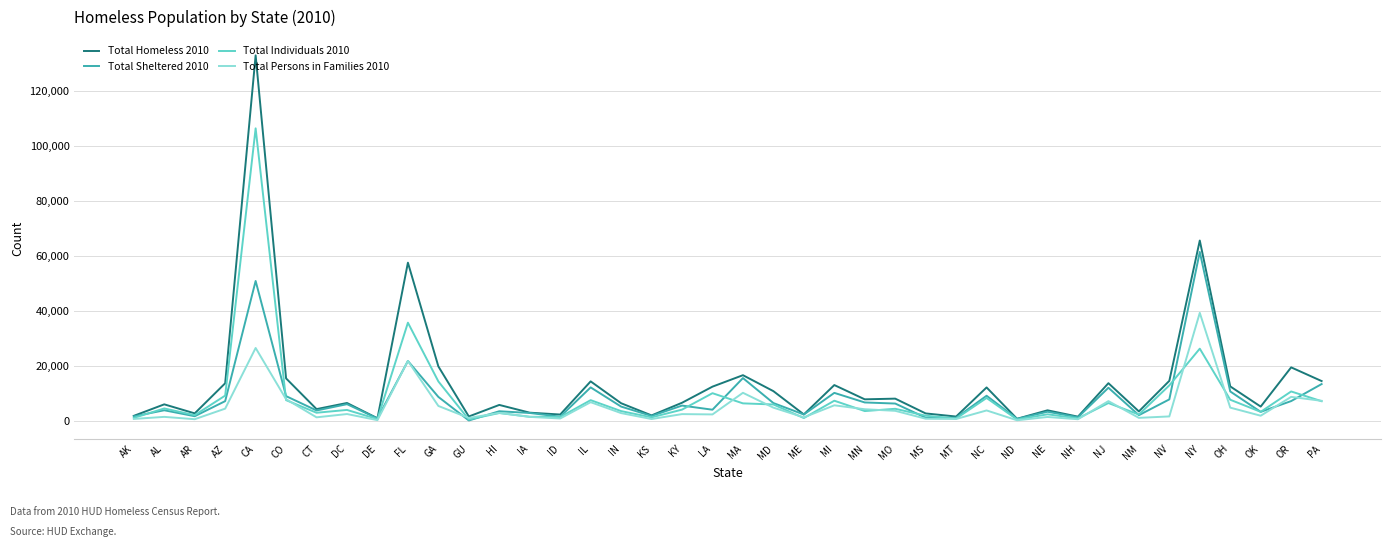

Which series has the largest total across all categories?

Total Homeless 2010